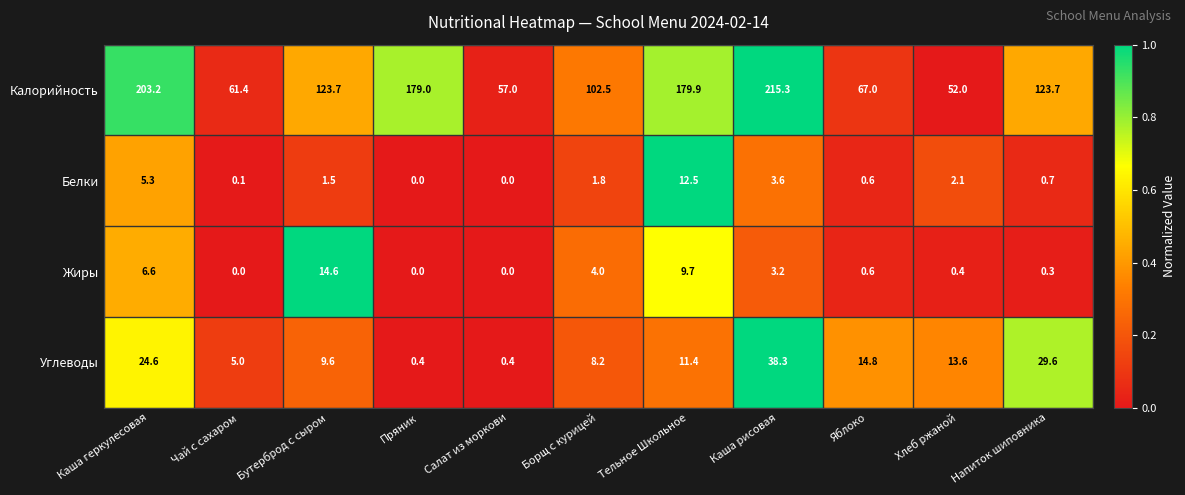

Which category has the highest value in the Калорийность series?

Каша рисовая